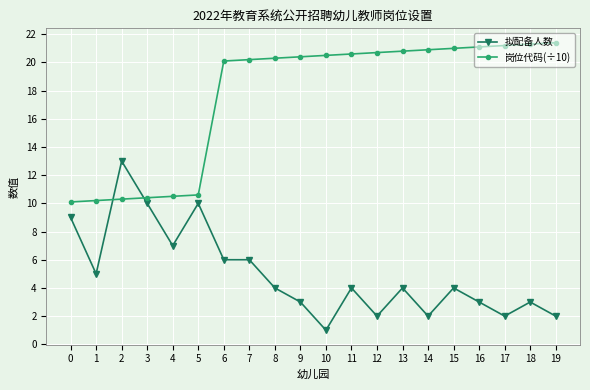

Which category has the lowest value in the 拟配备人数 series?

10